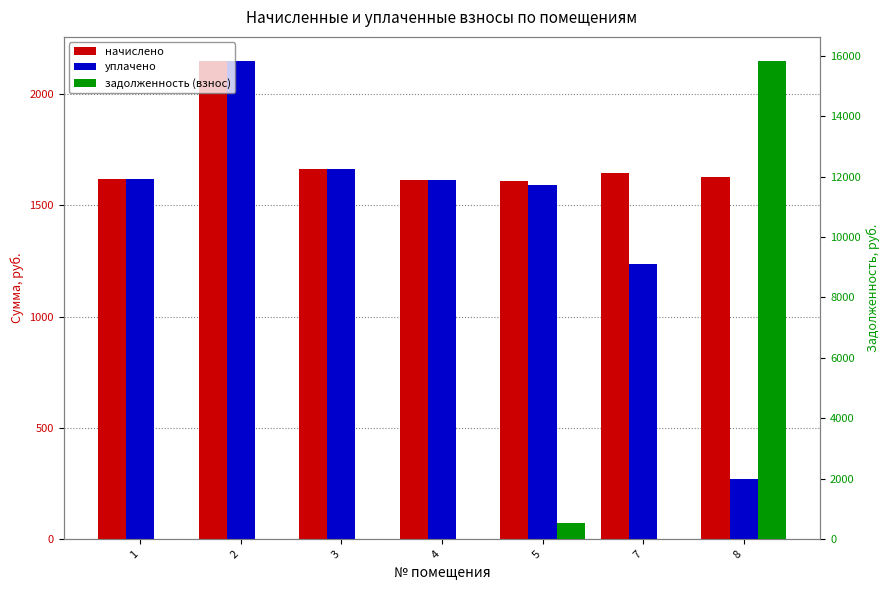

What is the sum of the начислено values at 5 and 7?

3255.4